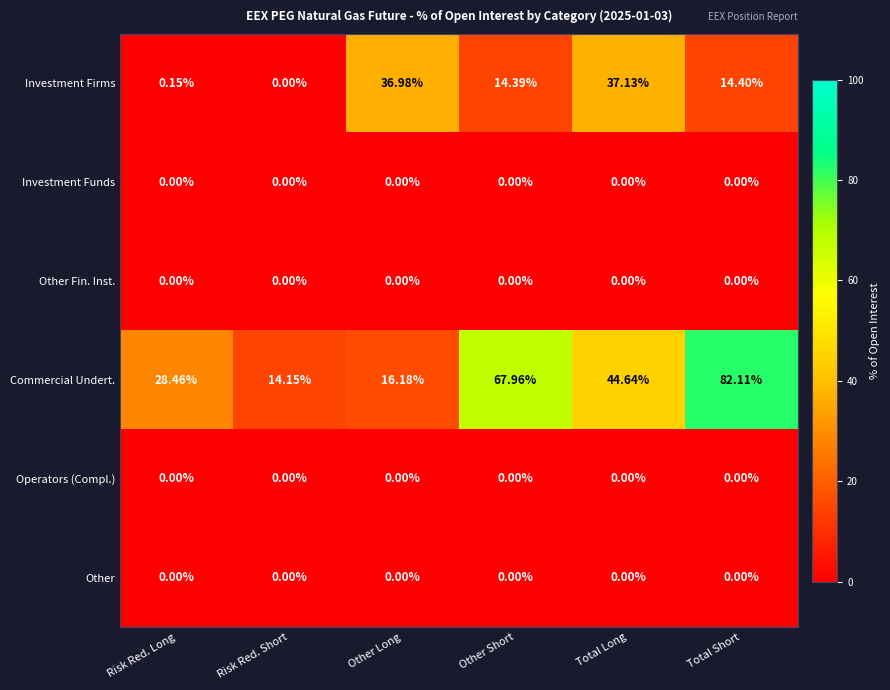

Where does the Investment Firms series first go above 14?

Other Long